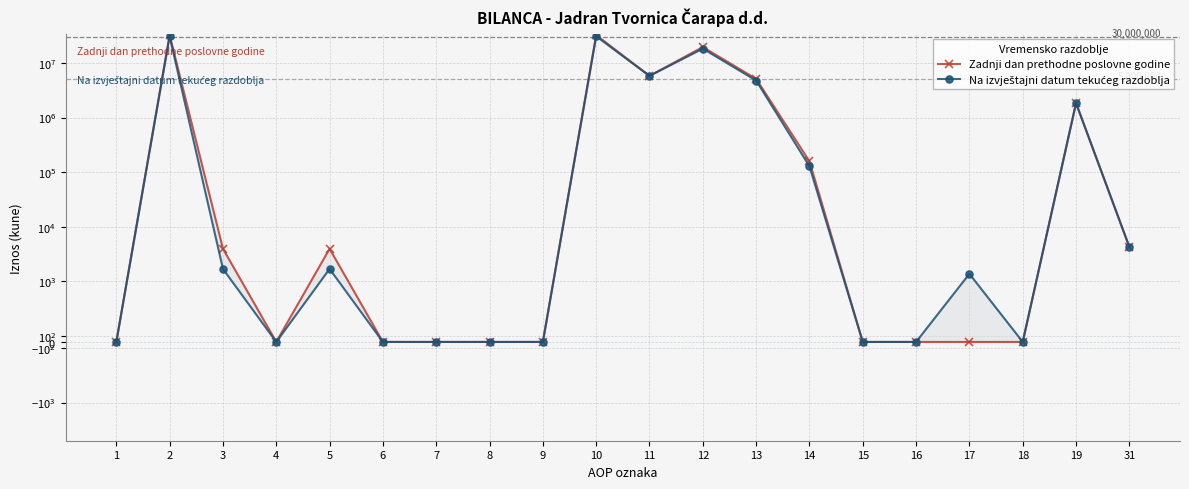

At which category does Zadnji dan prethodne poslovne godine reach its first local peak?

2